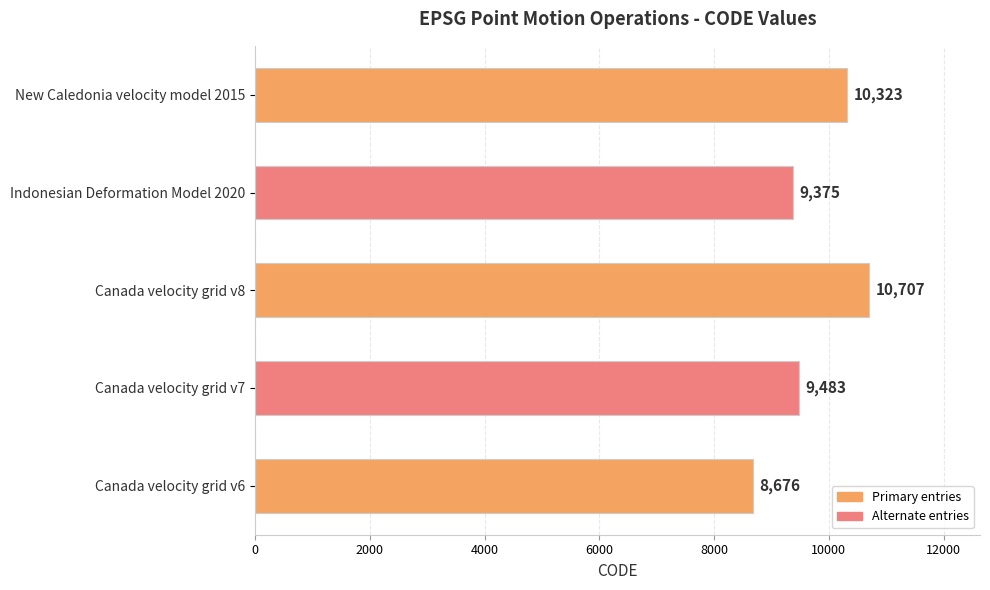

At which category does the chart reach its peak across all series?

Canada velocity grid v8